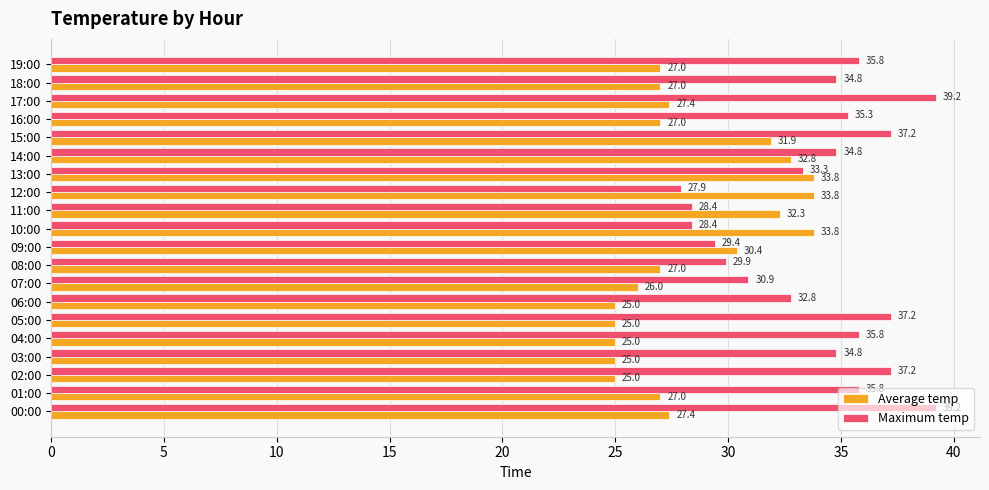

Between 11:00 and 19:00, which series saw the biggest shift?

Maximum temp